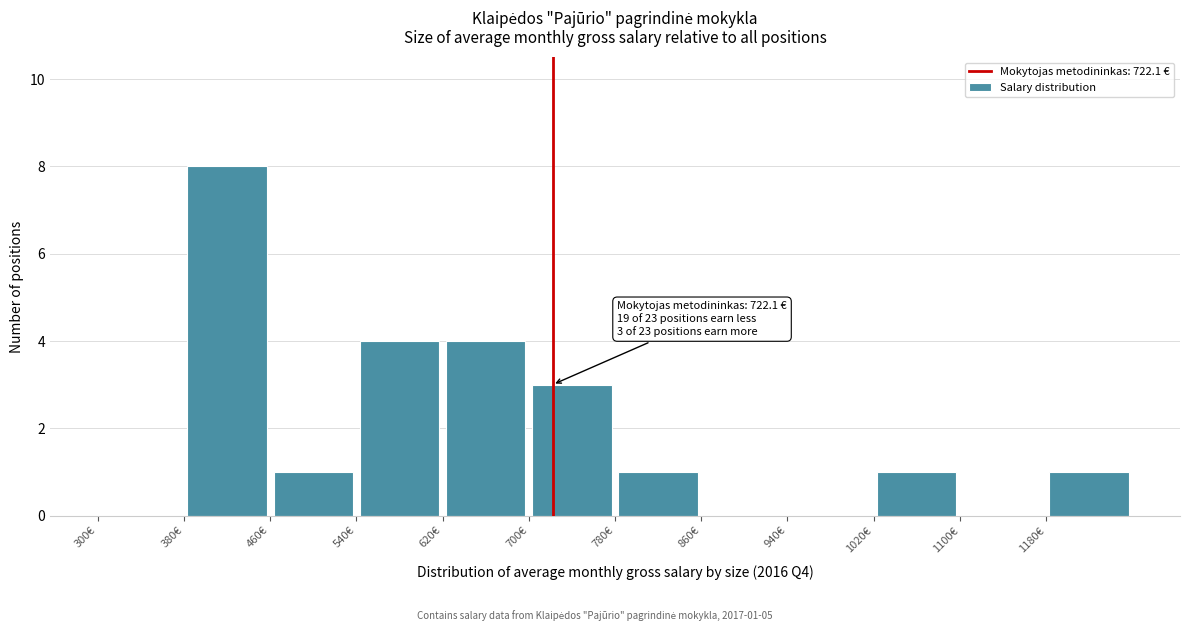

Which range on the x-axis has the tallest bar?

380 to 460